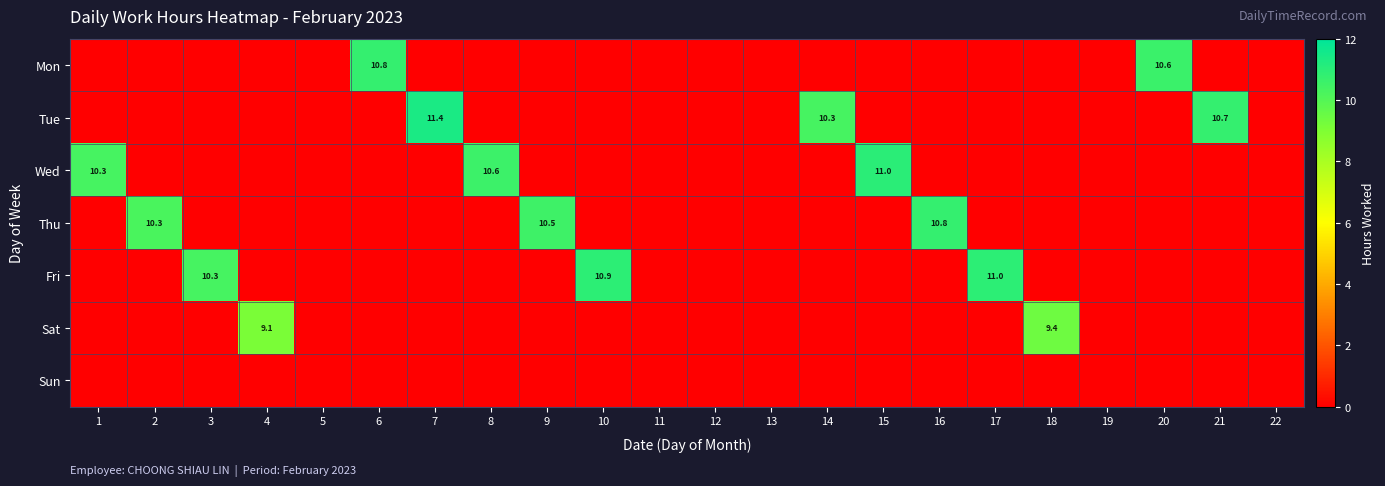

The Tue series shows 20.3 at 7. True or false?

False